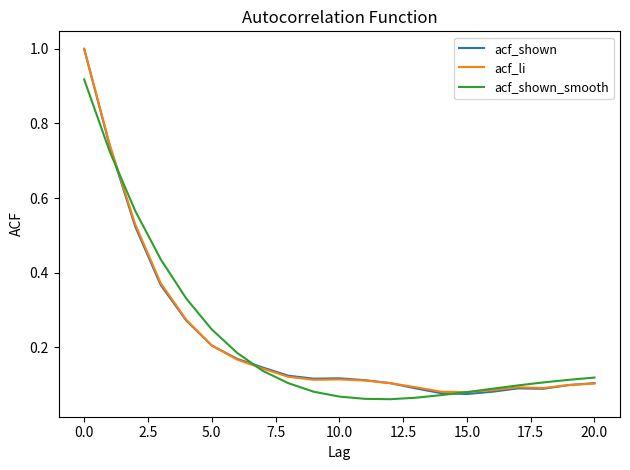

Which series has the largest range (max minus min)?

acf_shown